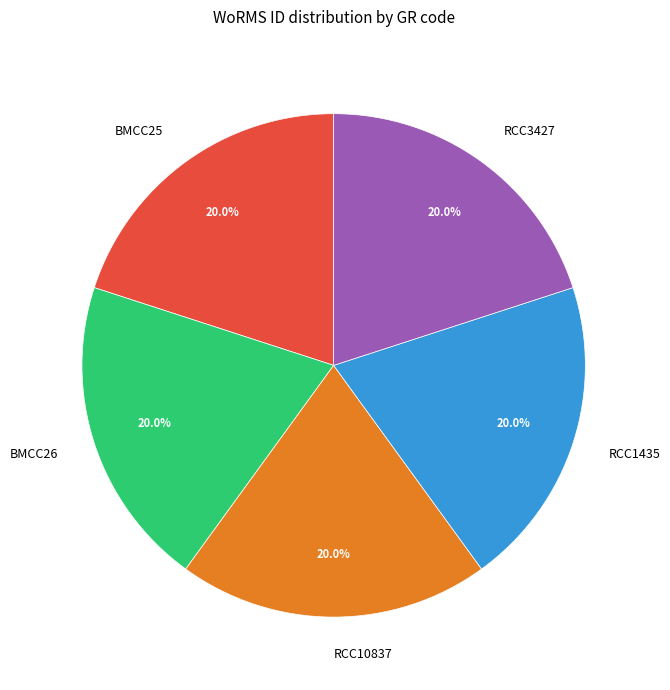

Is it true that RCC3427 is 20% of the pie?

True